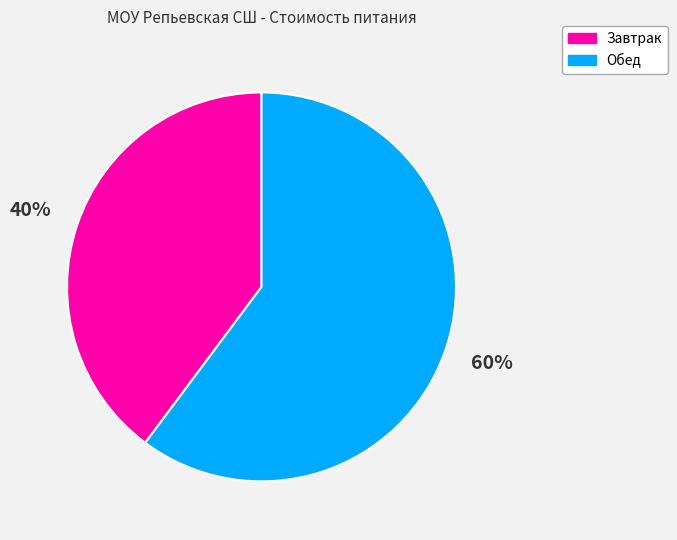

Between Завтрак and Обед, which is larger?

Обед